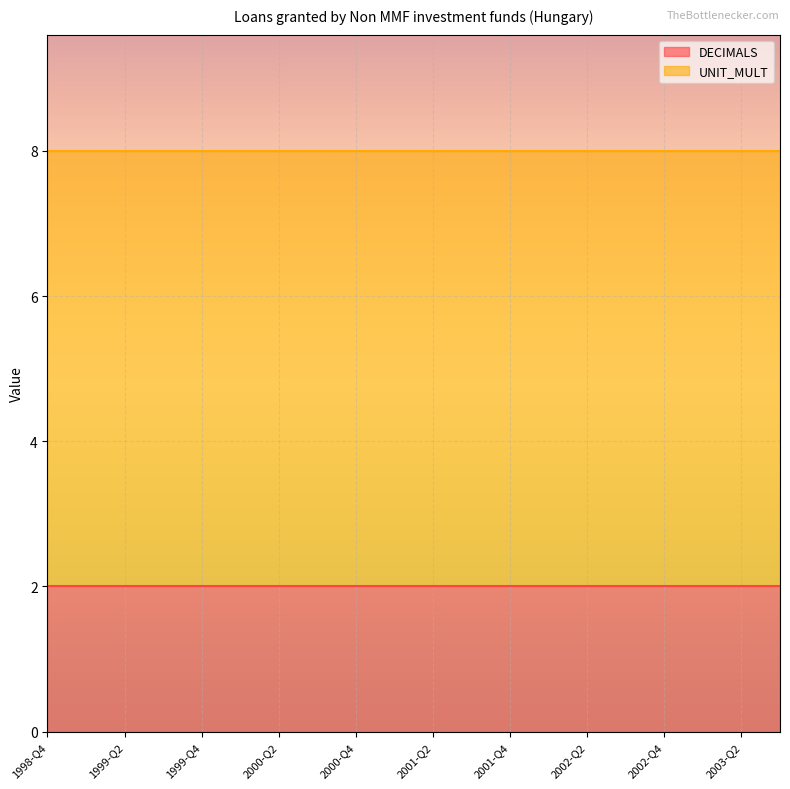

Is the value of UNIT_MULT at 2003-Q1 greater than the value of DECIMALS at 2000-Q2?

Yes